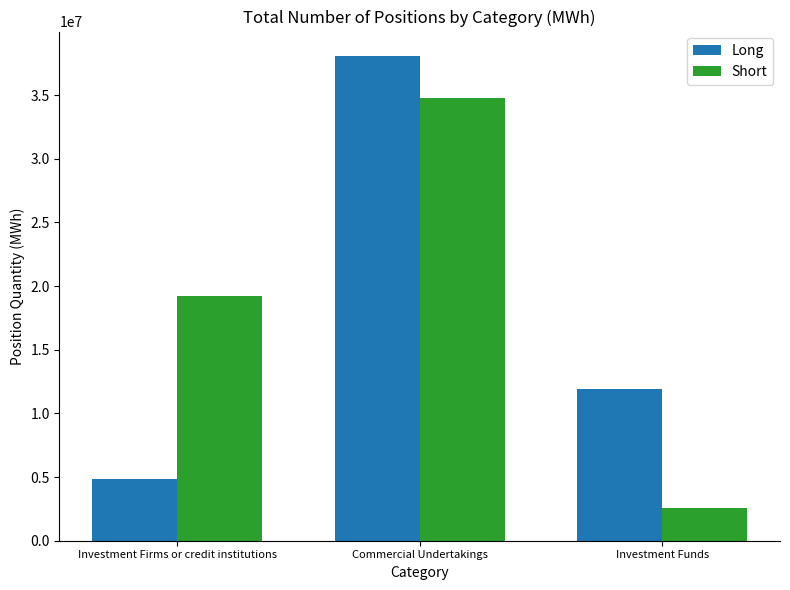

Which series has the largest total across all categories?

Short